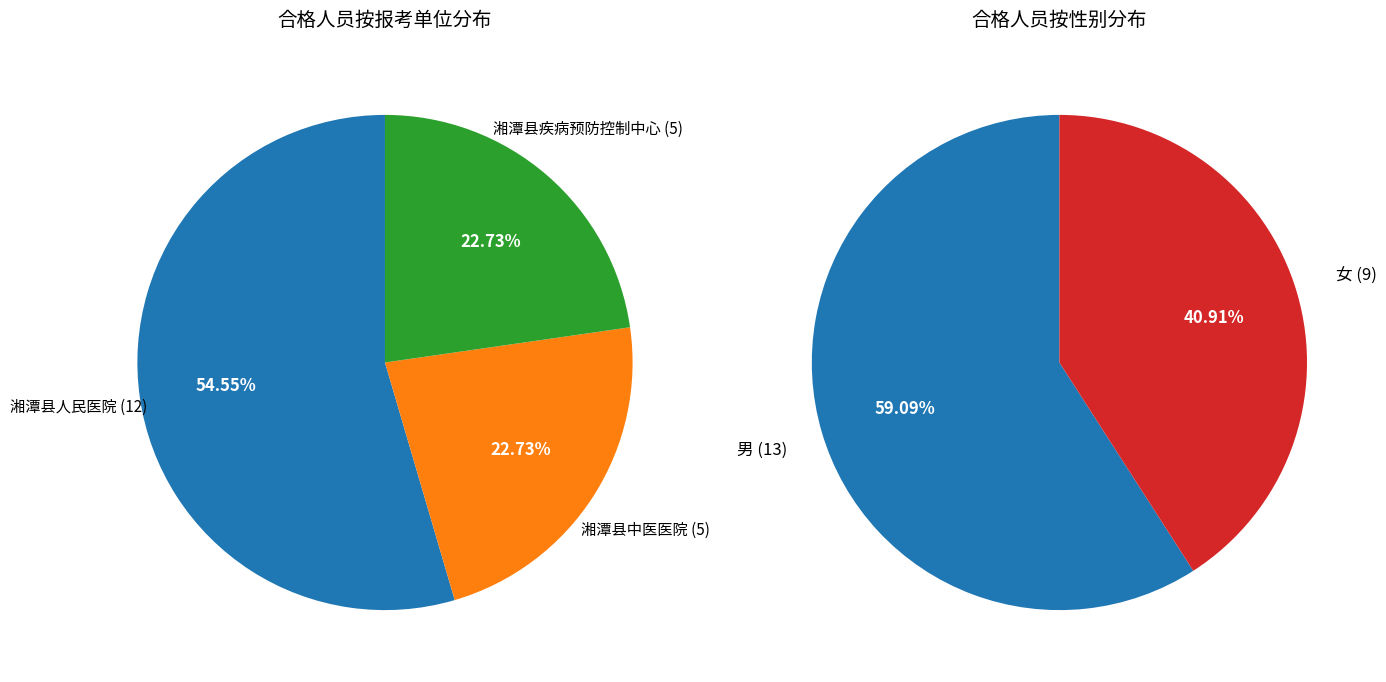

How much of the chart is everything except 湘潭县疾病预防控制中心?

77.3%